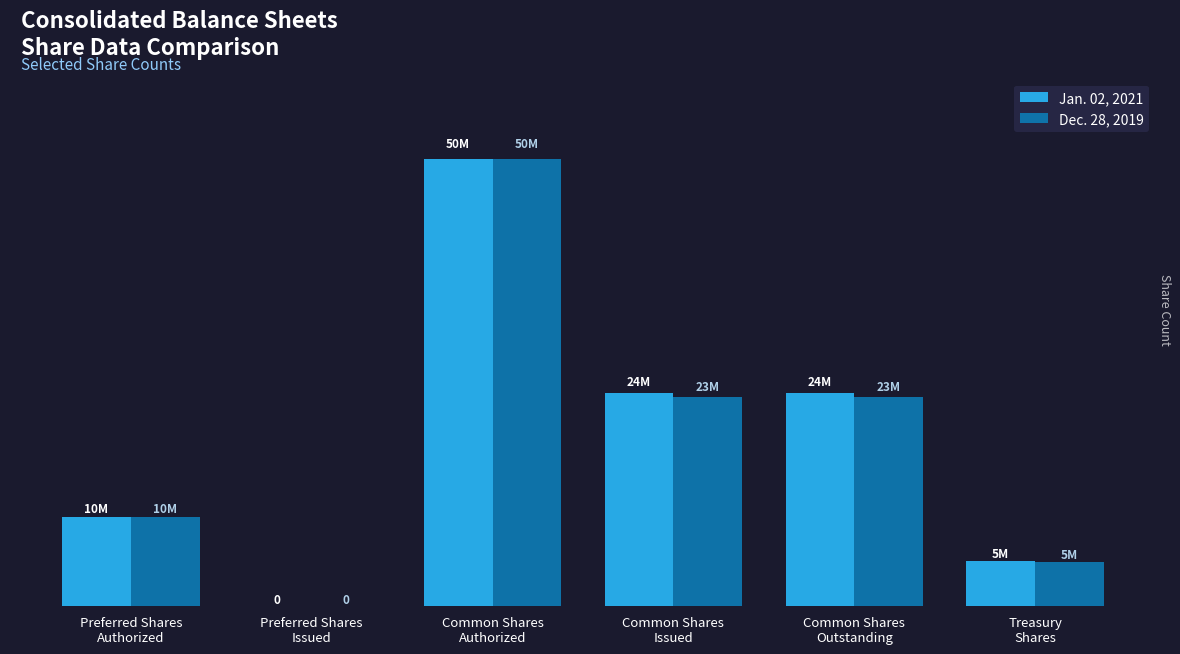

True or false: Jan. 02, 2021 has a value of 18267167 at Preferred Shares
Issued.

False